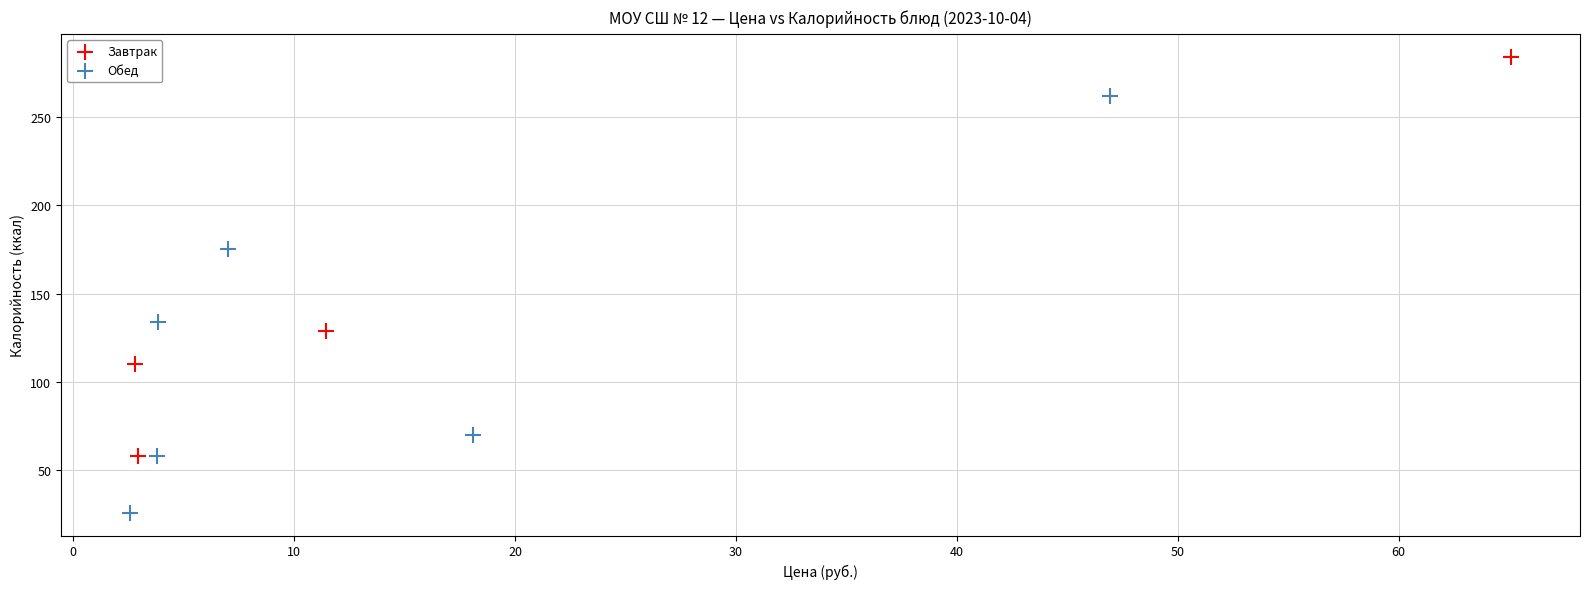

Which series contains the highest Y value?

Завтрак